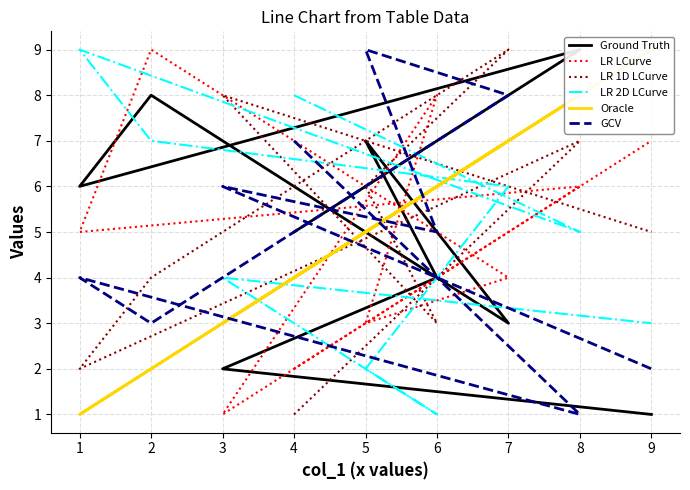

How many lines are shown in the chart?

6